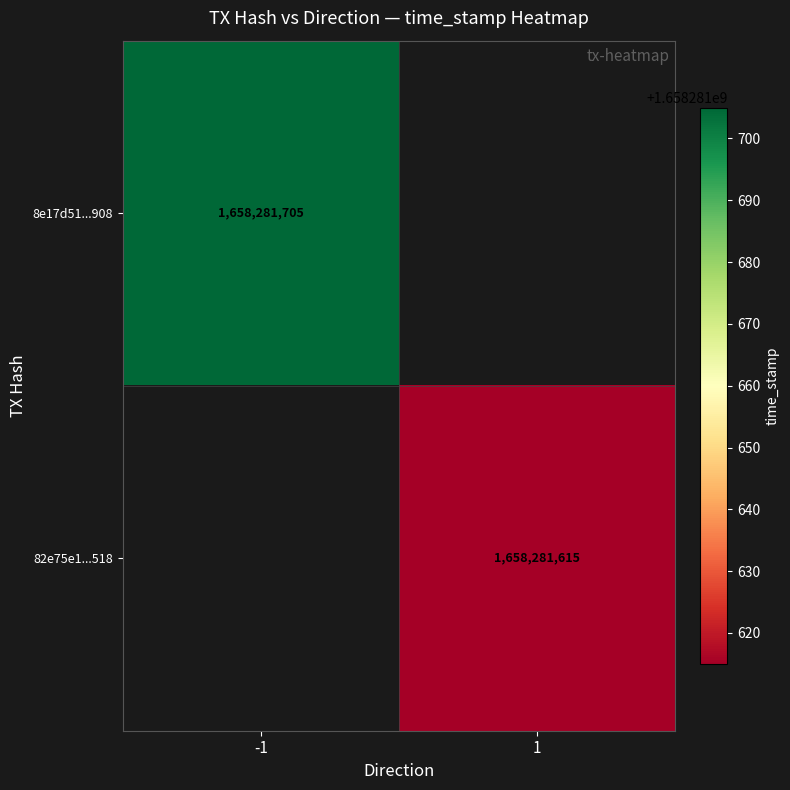

The 8e17d51535a997fbc556f32c33a369815d1b908 series shows 792731944 at time_stamp. True or false?

False